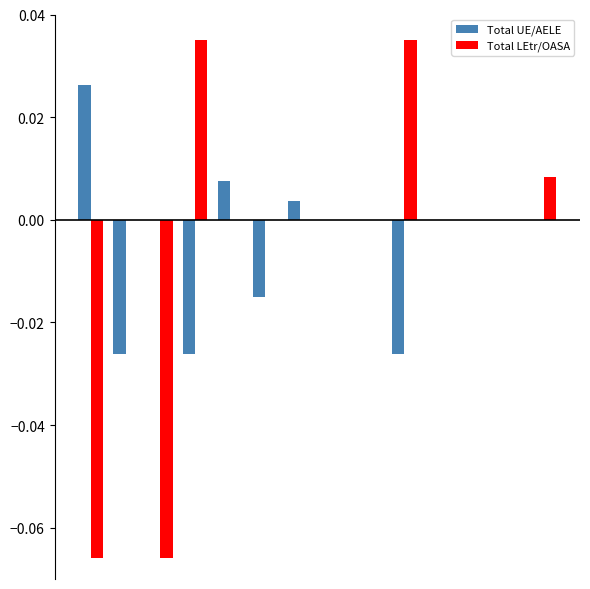

Count the number of categories in the chart.

14